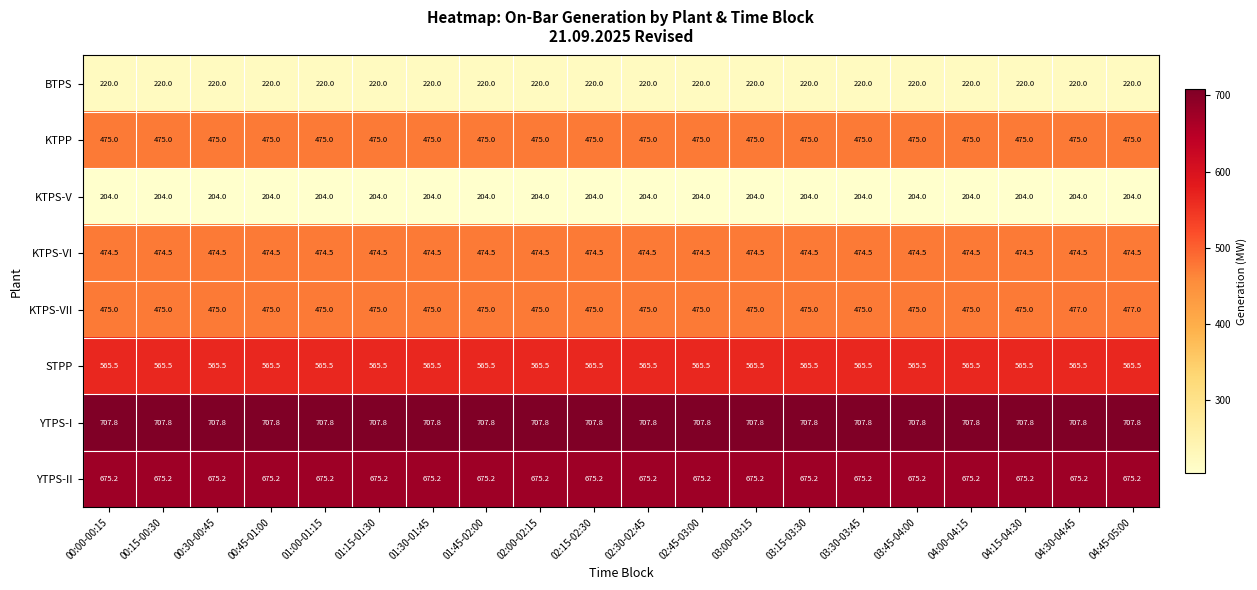

What is the highest value of the KTPS-VII series?

477.0